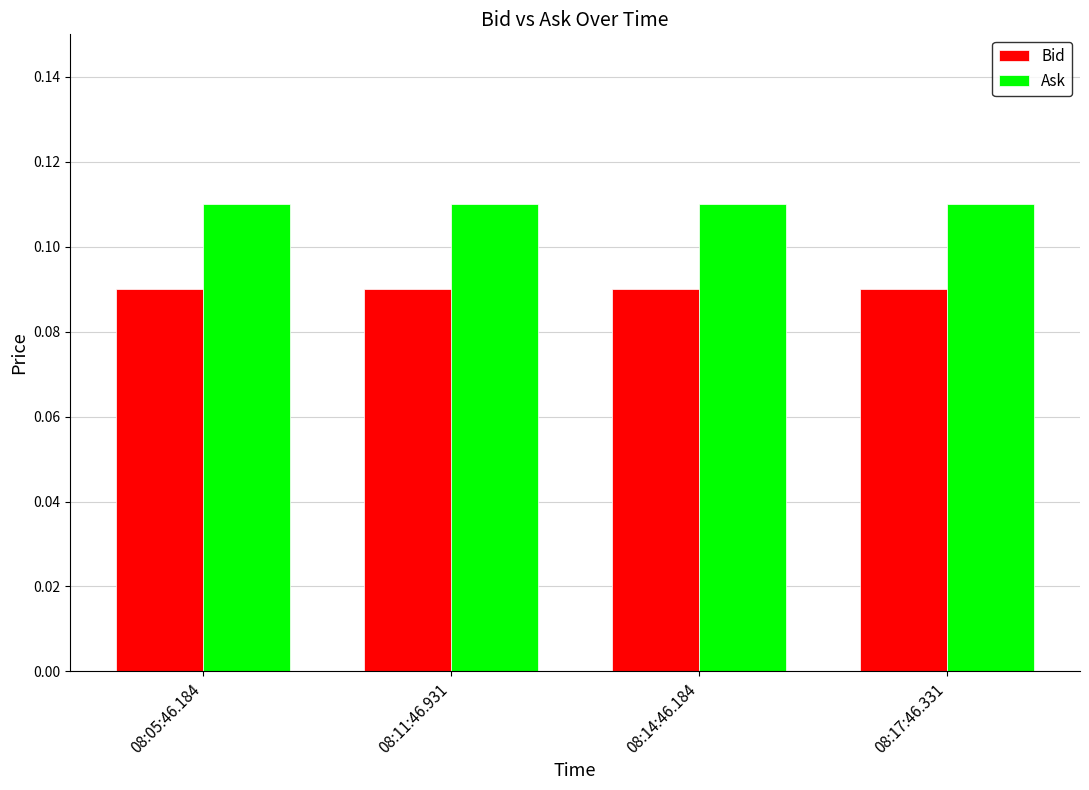

Which series has the largest total across all categories?

Ask